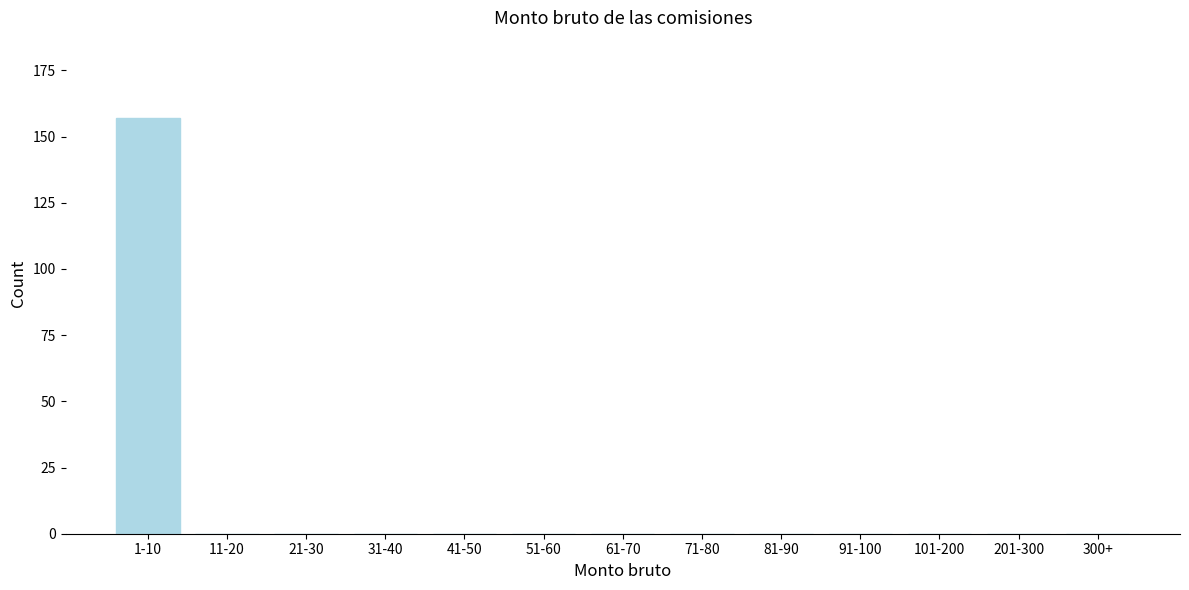

Reading right to left, extract all data points from this chart.

300+=0	201-300=0	101-200=0	91-100=0	81-90=0	71-80=0	61-70=0	51-60=0	41-50=0	31-40=0	21-30=0	11-20=0	1-10=157